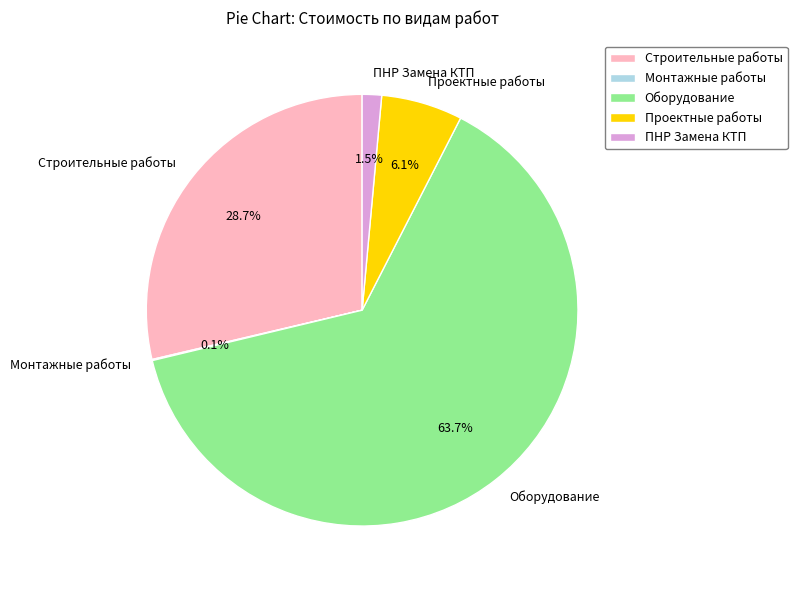

Which category has the biggest portion of the pie?

Оборудование